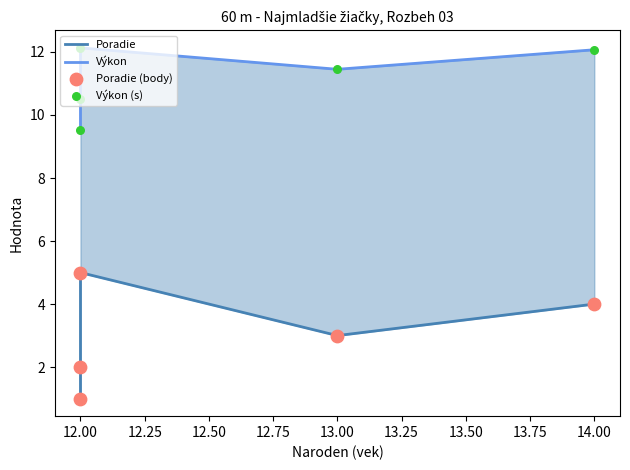

Which series contains the highest Y value?

Výkon